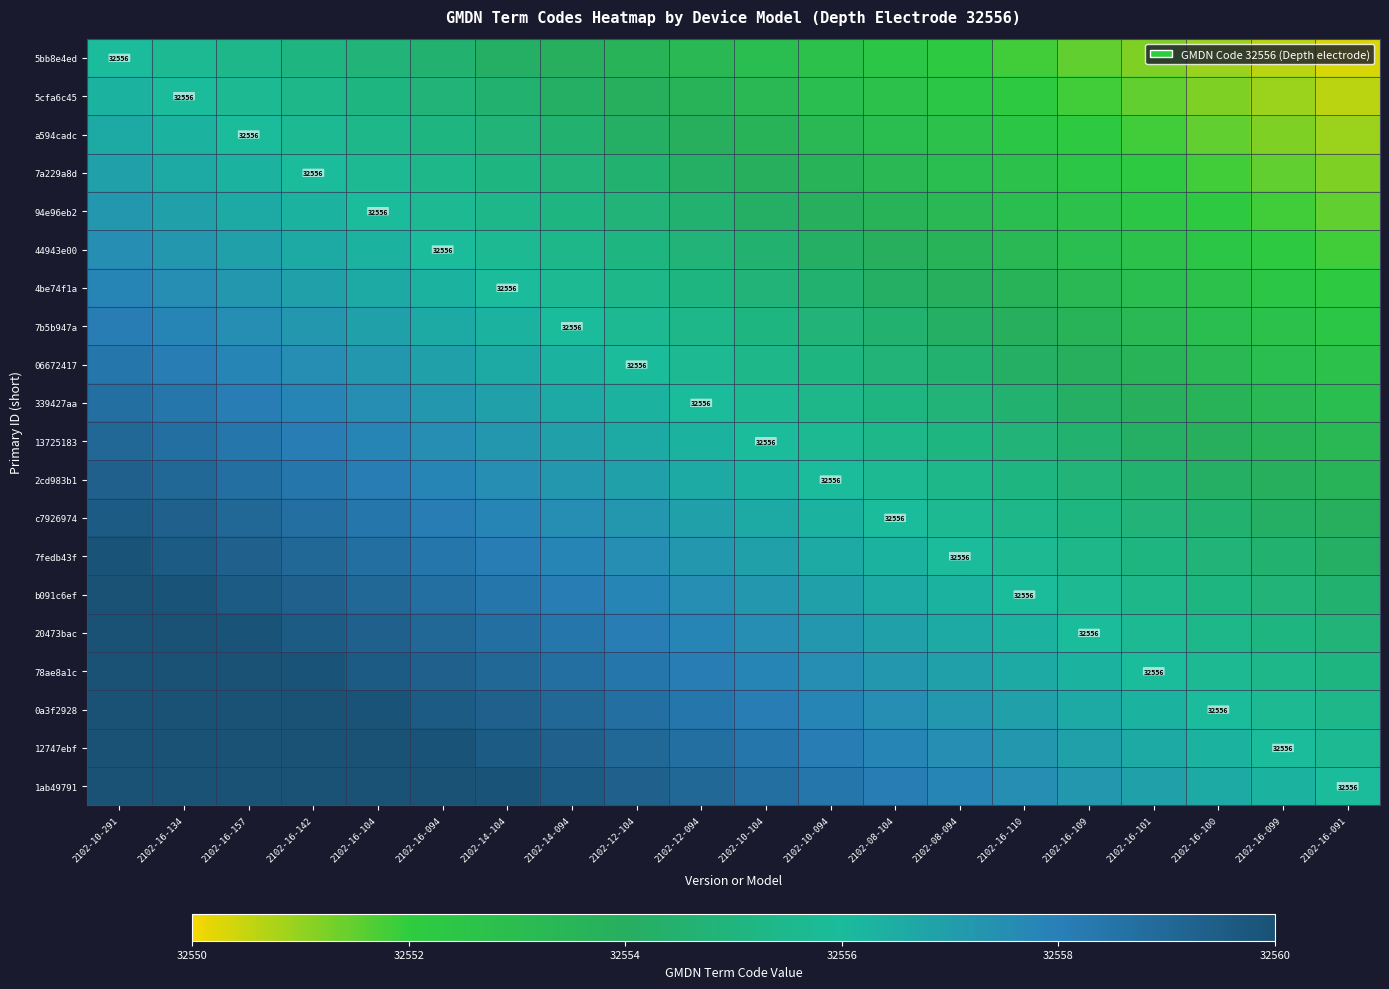

At 2102-12-104, list the series in order from largest to smallest.

1ab49791, 12747ebf, 0a3f2928, 78ae8a1c, 20473bac, b091c6ef, 7fedb43f, c7926974, 2cd983b1, 13725183, 339427aa, 06672417, 7b5b947a, 4be74f1a, 44943e00, 94e96eb2, 7a229a8d, a594cadc, 5cfa6c45, 5bb8e4ed